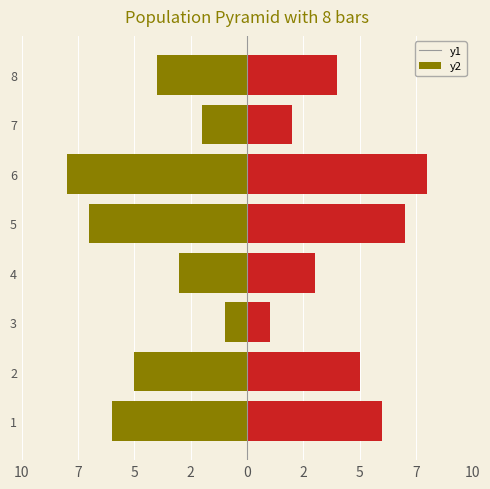

What is the sum of all Ідентифікатор (право) values?

36